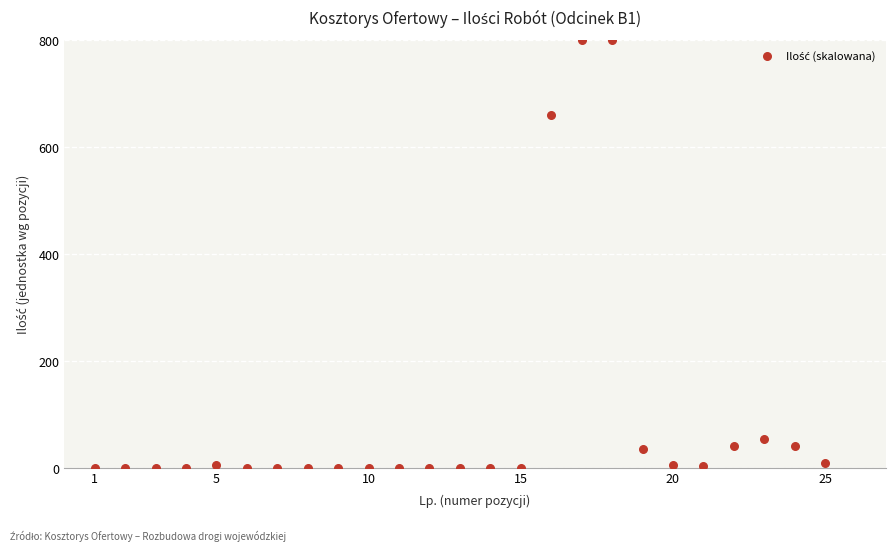

What Y value in the scatter plot is closest to 400?

659.3